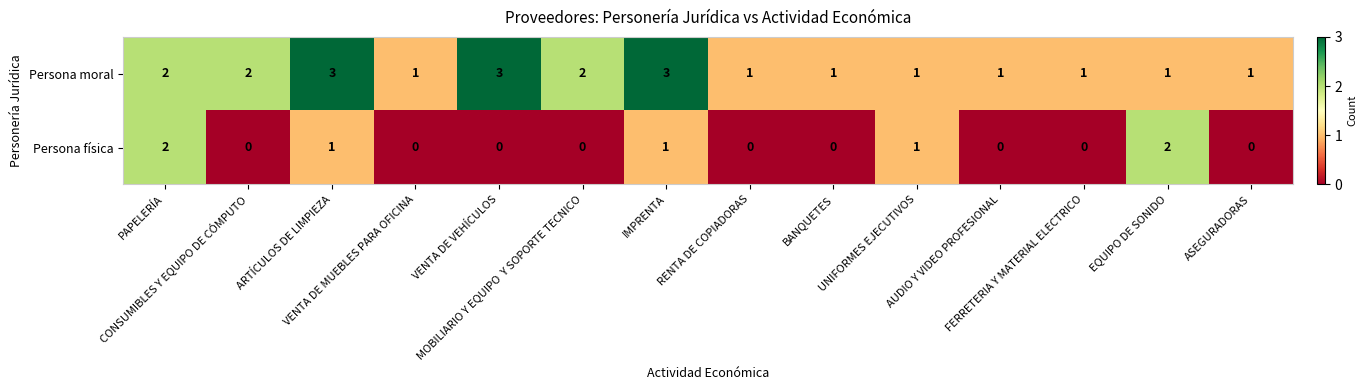

How many Persona moral values are between 1 and 2?

11